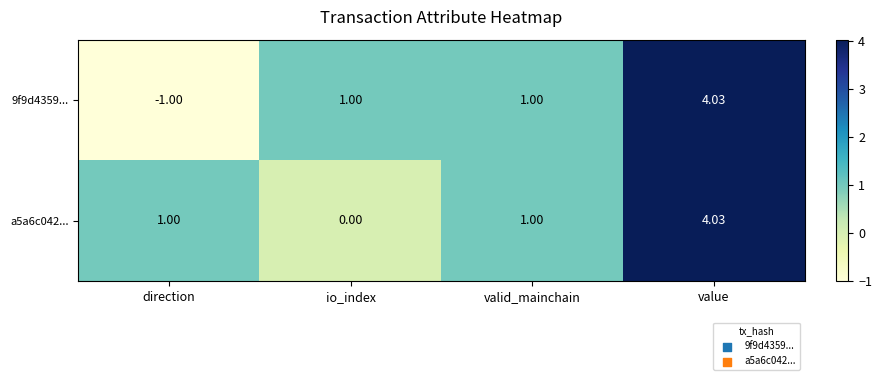

Which category has the highest value across all series?

value